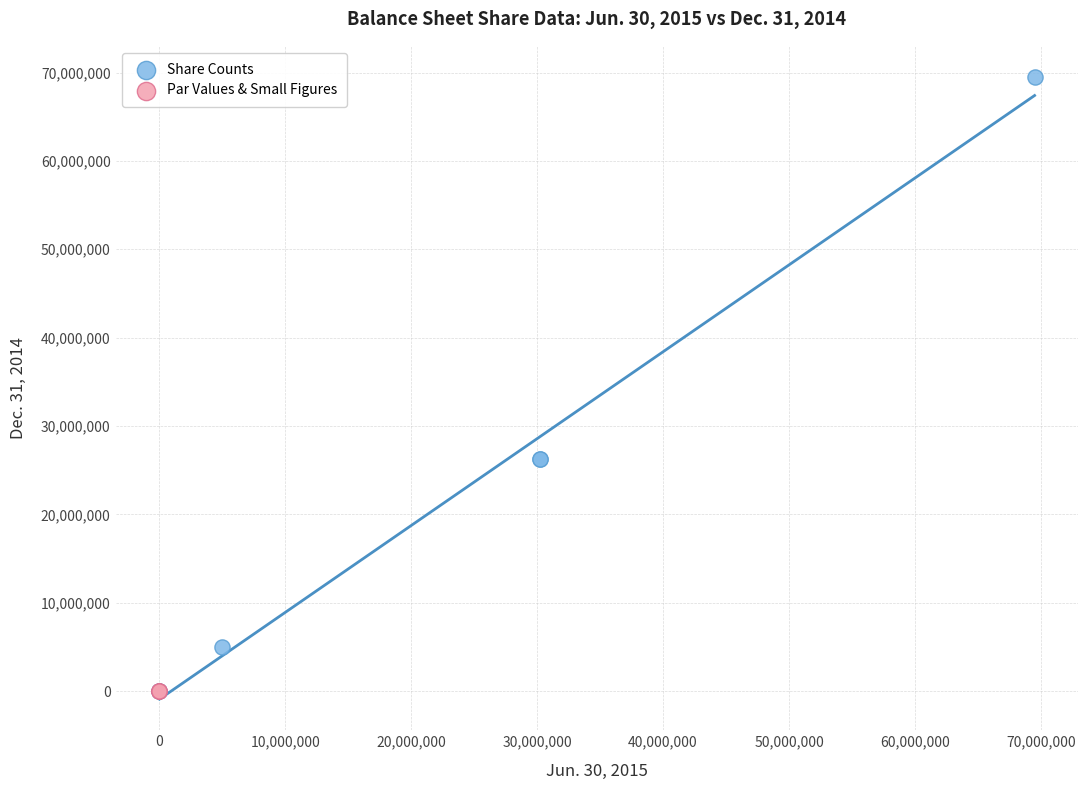

Which series reaches the maximum Y coordinate?

Share Counts